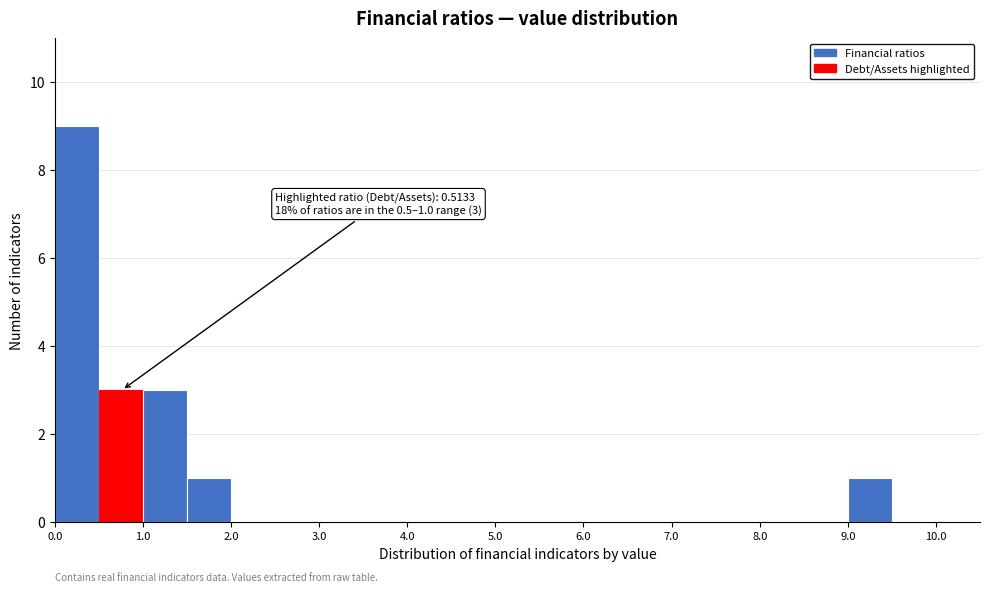

Over which range of the x-axis is the bar tallest?

0.0 to 0.5